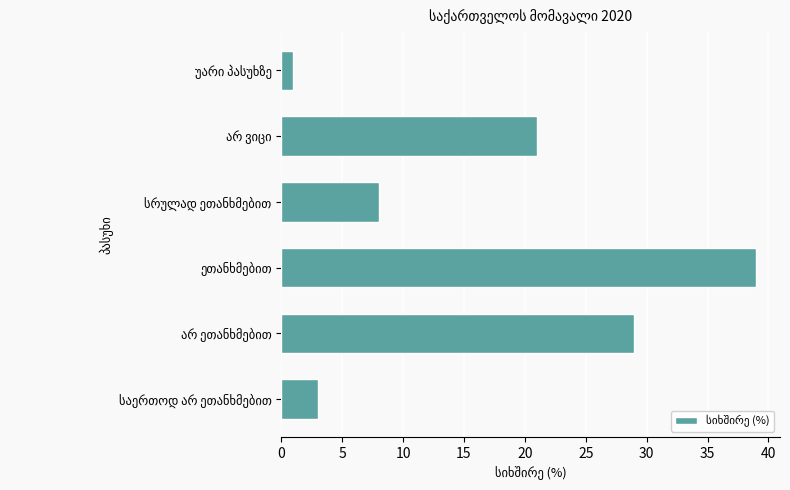

What is the greatest value displayed?

39